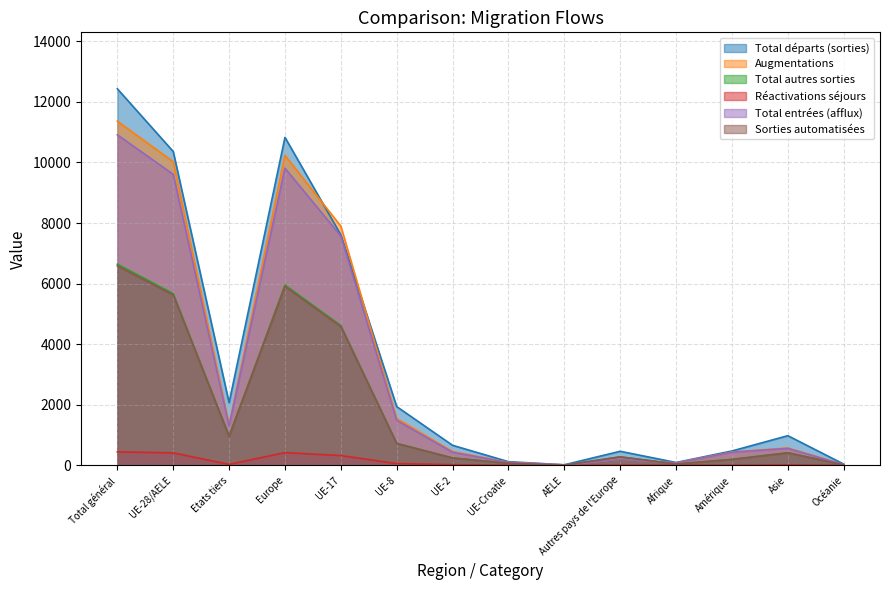

What is the total value across all series at UE-2?

2075